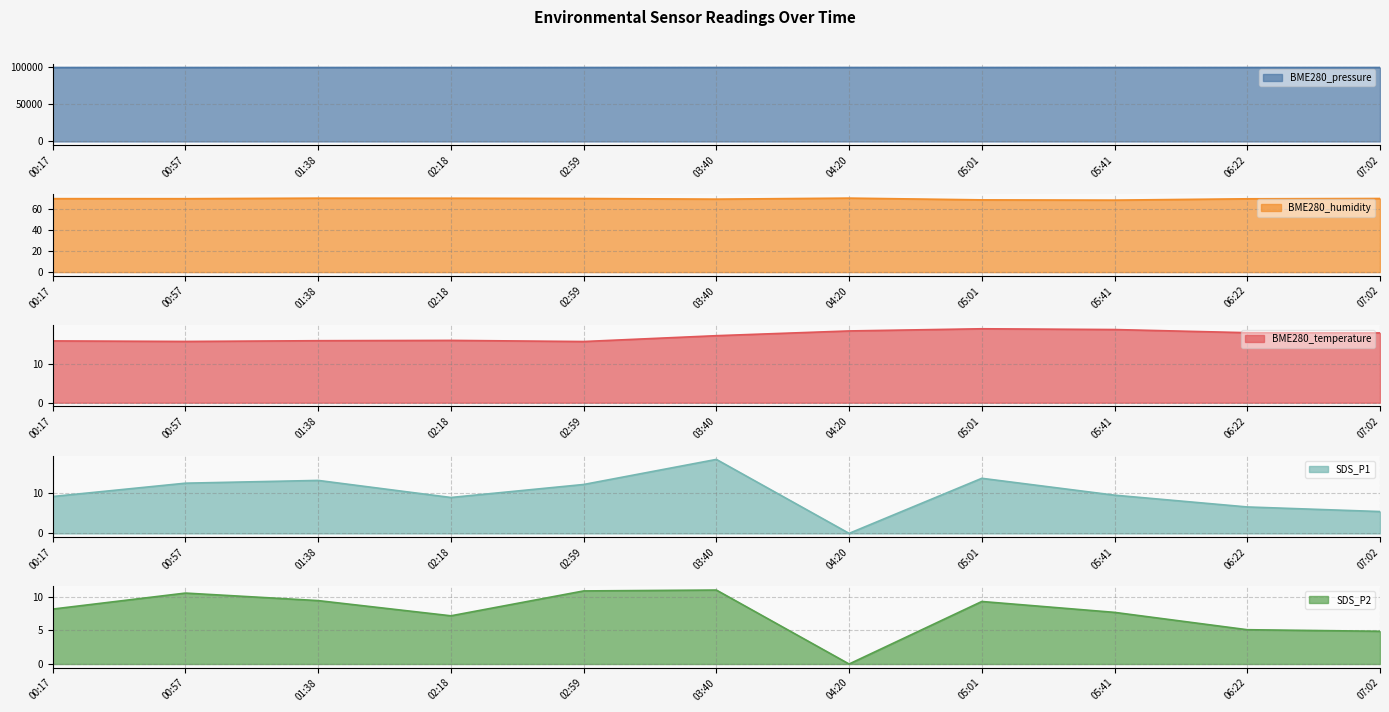

Where is BME280_pressure nearest to the value 98801?

06:22